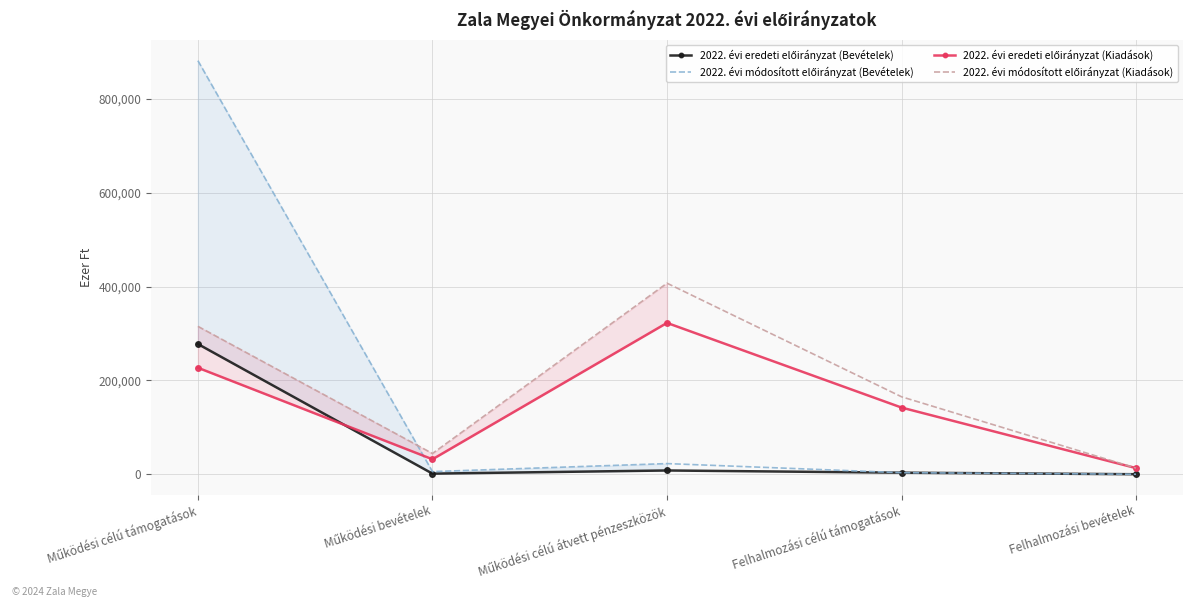

How many lines are shown in the chart?

4